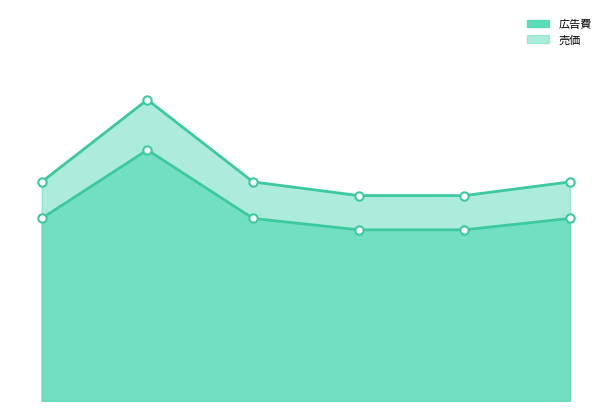

What is the difference between the highest and lowest values at 2018-07-05?

16000